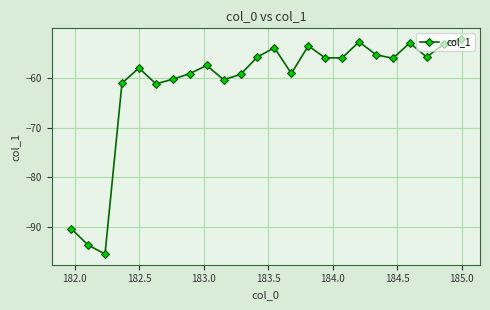

What is the greatest value displayed?

-52.2